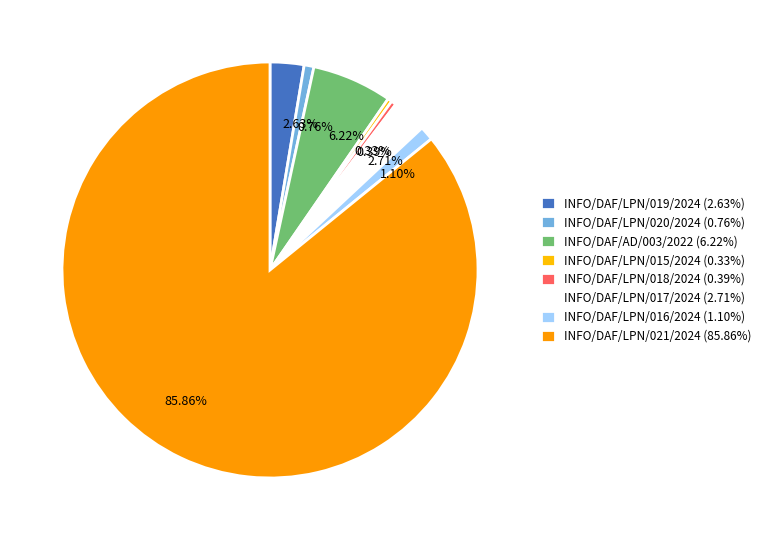

To the nearest percent, what is the difference between the INFO/DAF/LPN/017/2024 and INFO/DAF/LPN/016/2024 slice percentages?

2%